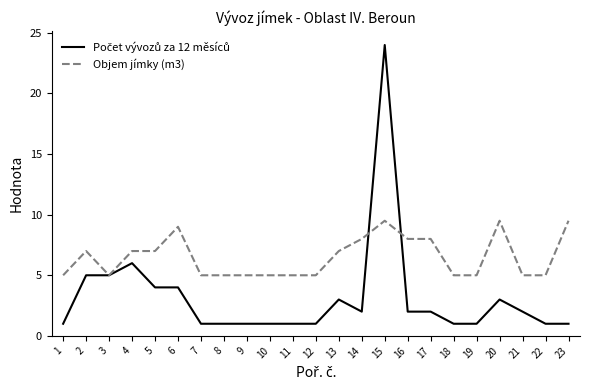

The Objem jímky (m3) series shows 1.0 at 9. True or false?

False